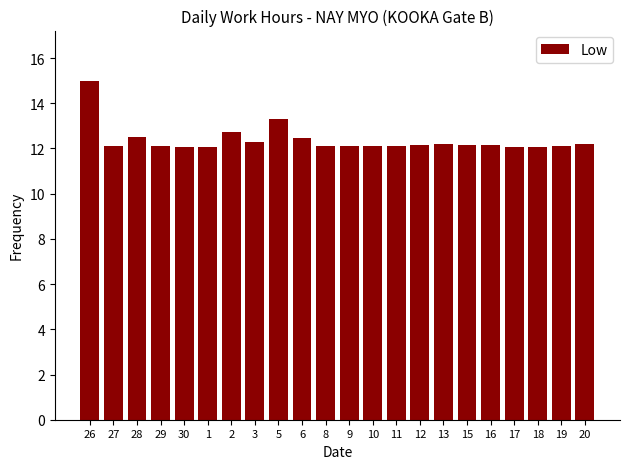

What position from the right is 8?

12